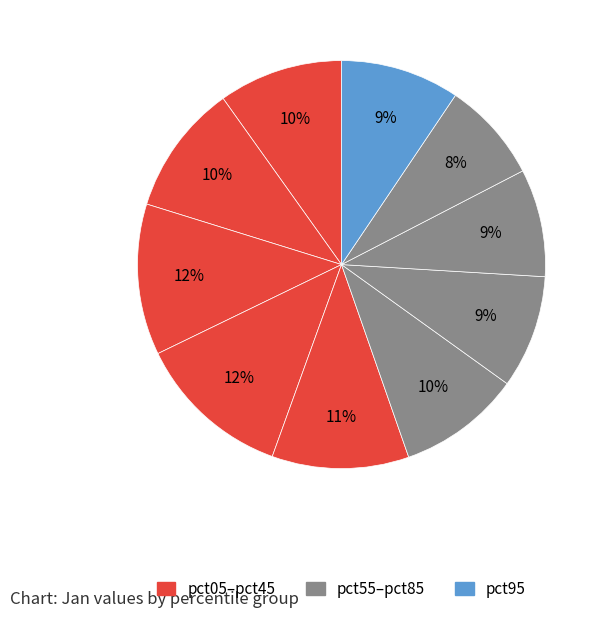

Rank the categories by value from highest to lowest.

pct35, pct25, pct45, pct15, pct05, pct55, pct95, pct65, pct75, pct85